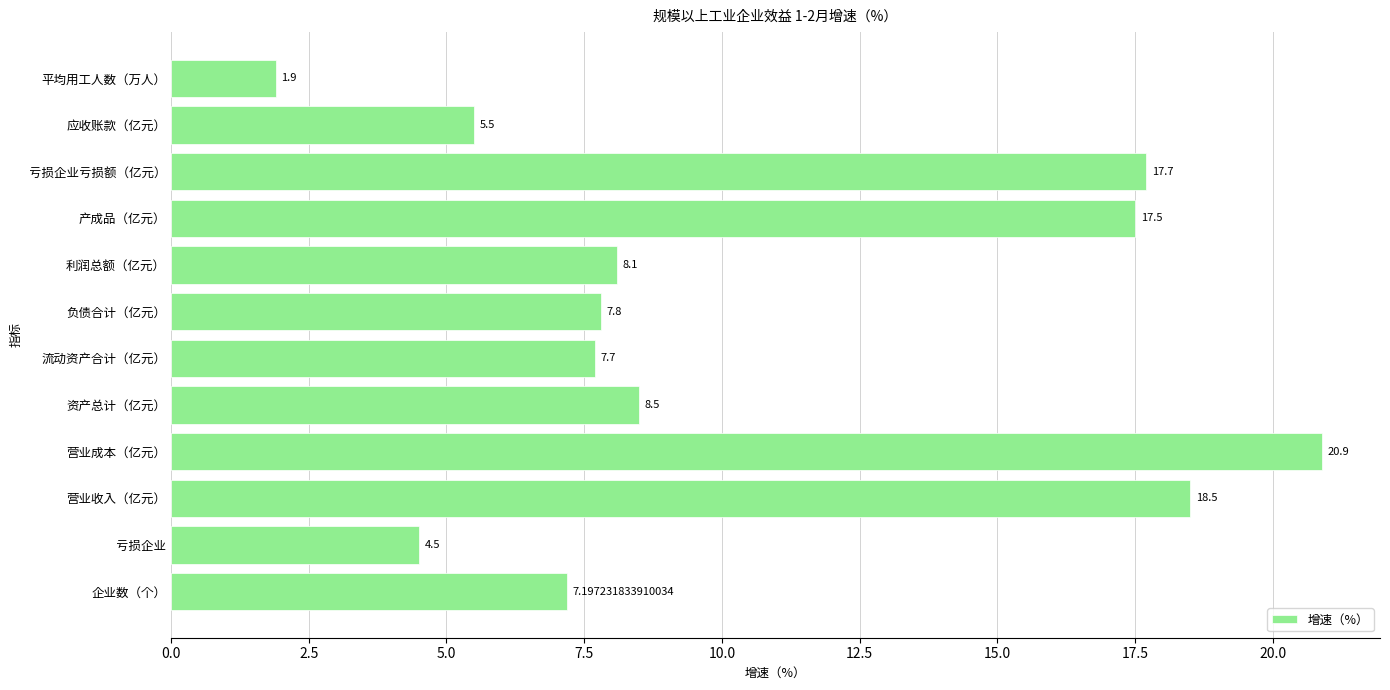

What is the sum of all values?

125.8